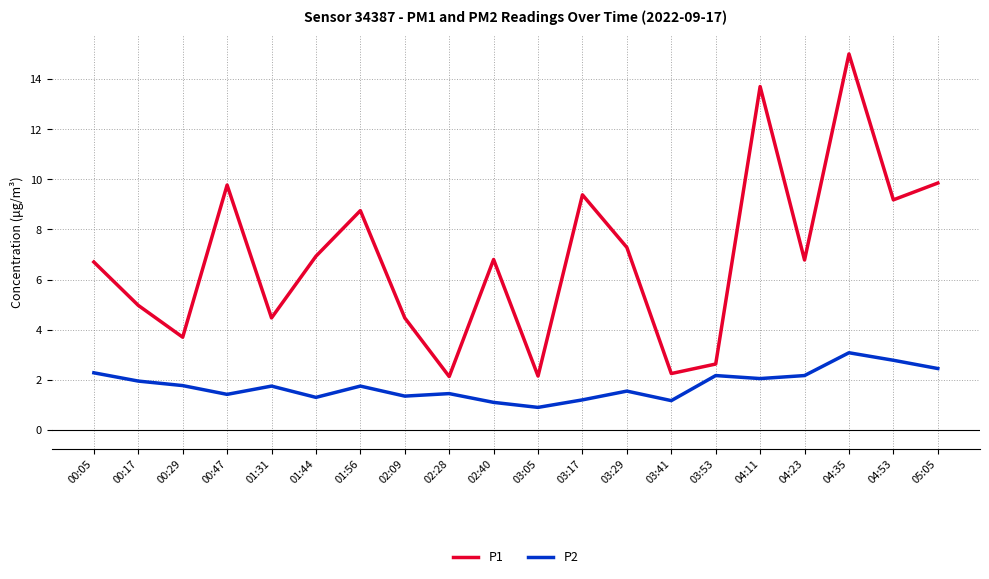

True or false: P2 and P1 cross at least once.

False